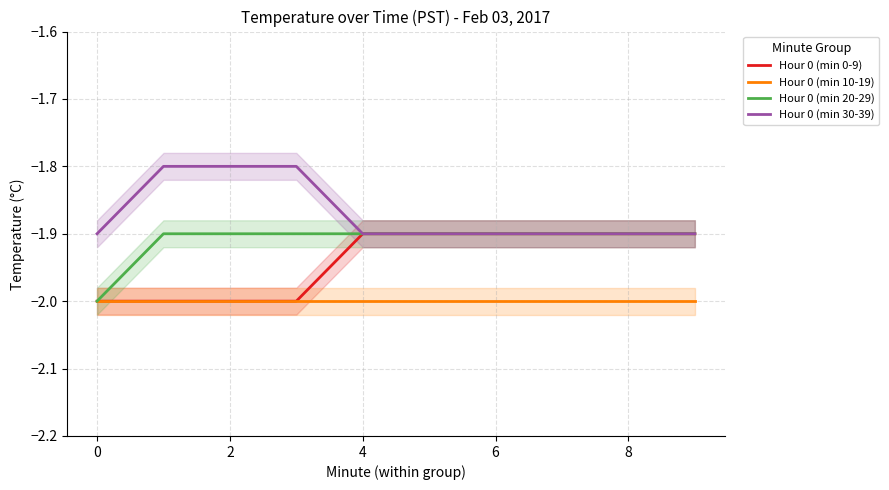

What are all the series names shown in the legend?

Hour 0 (min 0-9), Hour 0 (min 10-19), Hour 0 (min 20-29), Hour 0 (min 30-39)